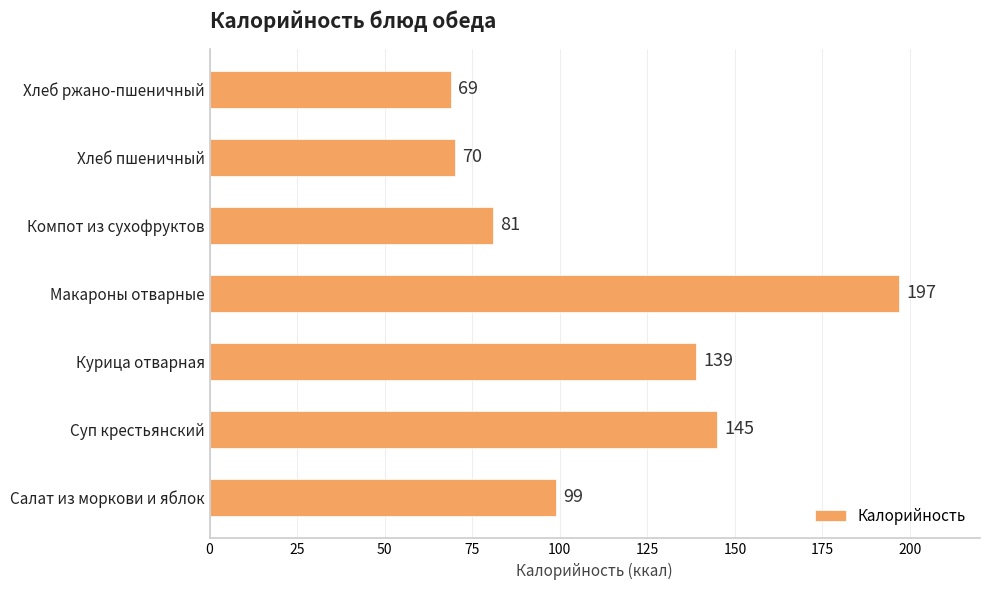

What is the change in value from Макароны отварные to Хлеб пшеничный?

-127